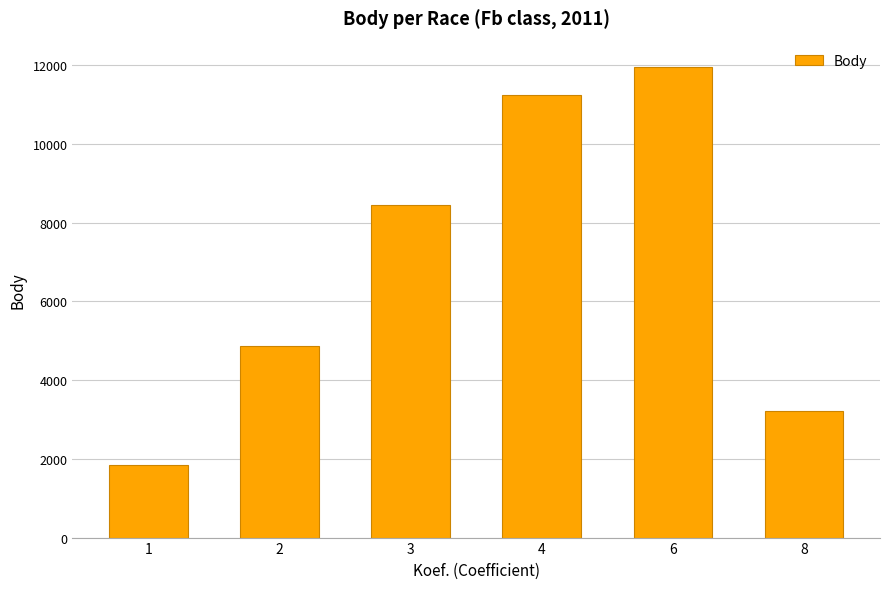

How many series are shown in this chart?

1